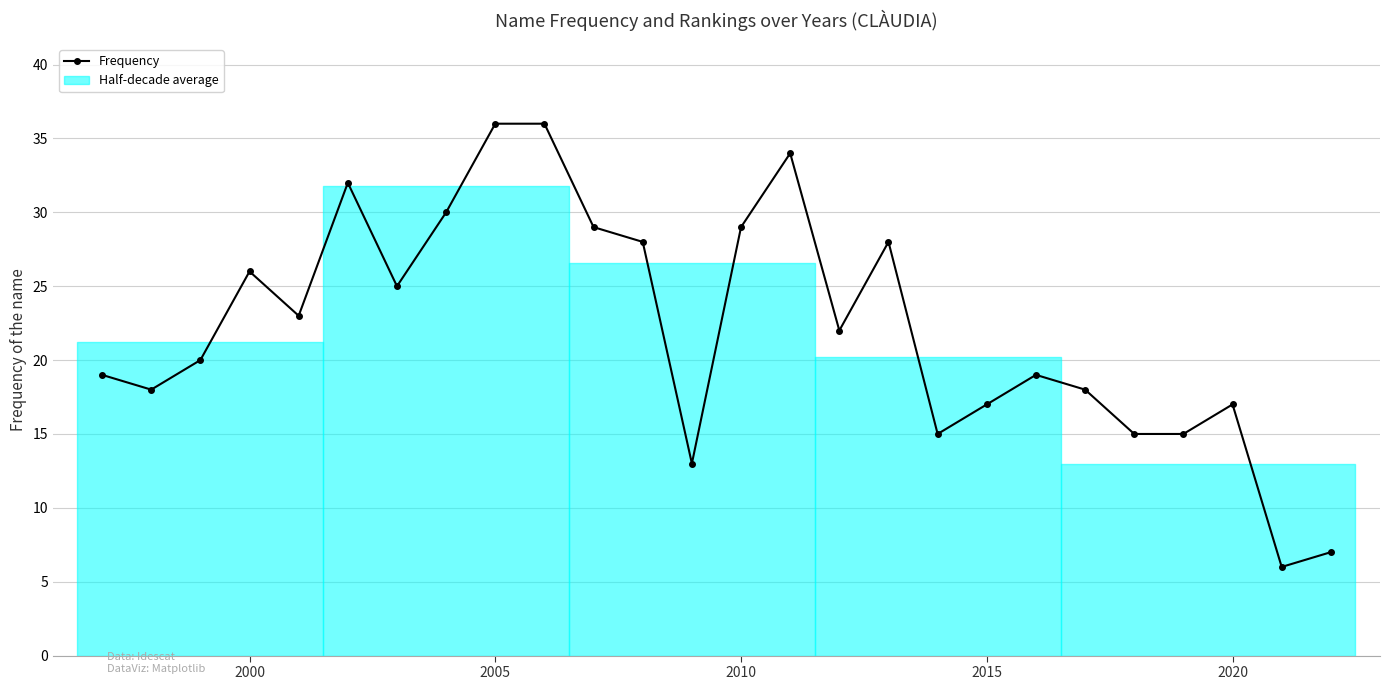

What is the minimum value shown in the chart?

6